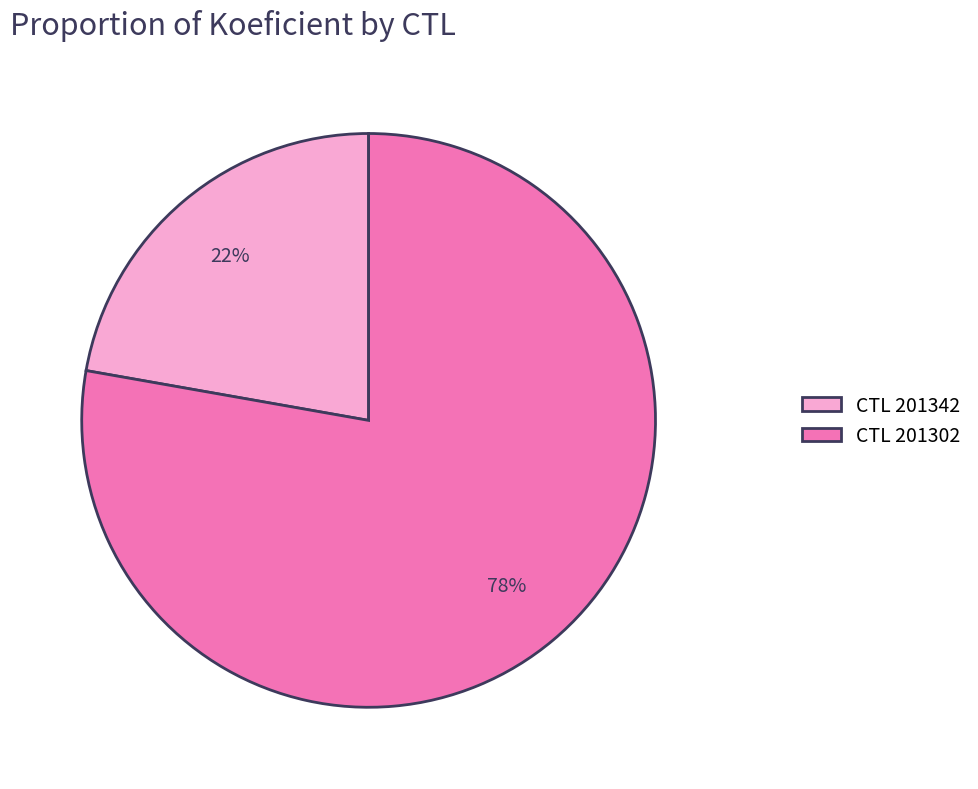

What percentage is the CTL 201342 slice, to the nearest percent?

22%